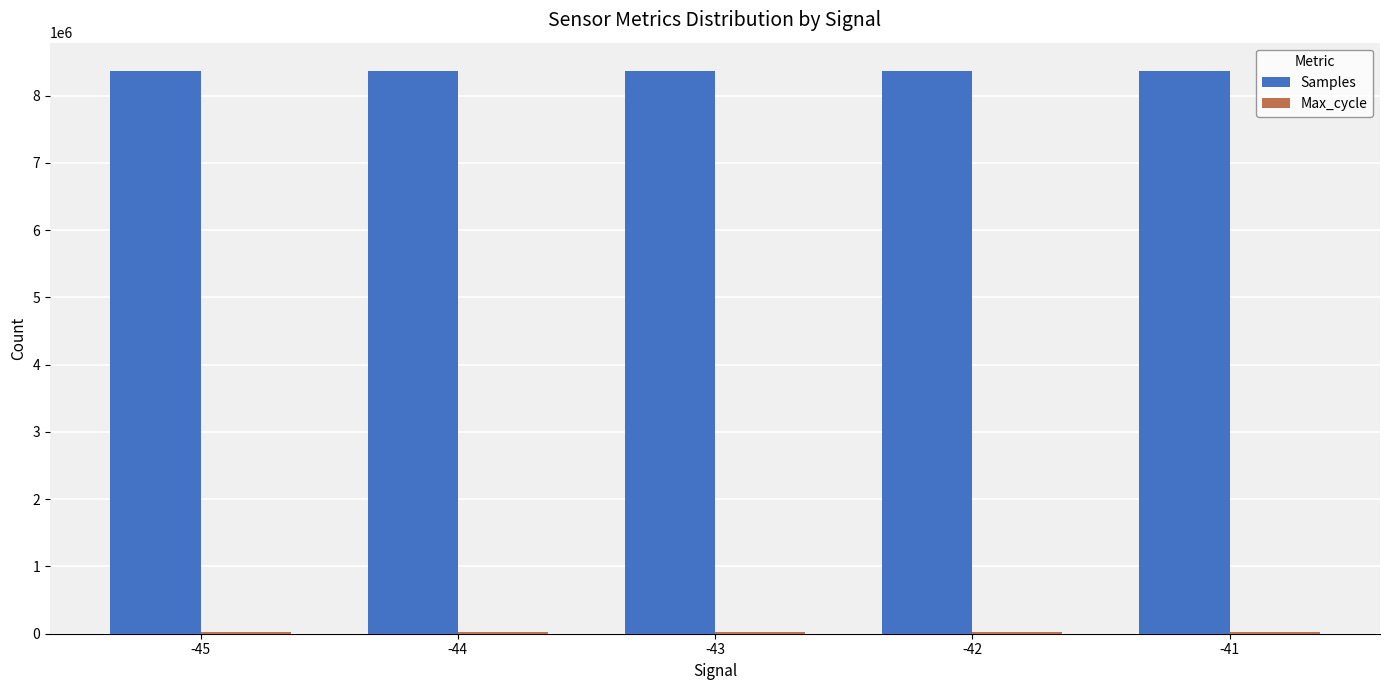

What is the average value of the Samples series?

8365201